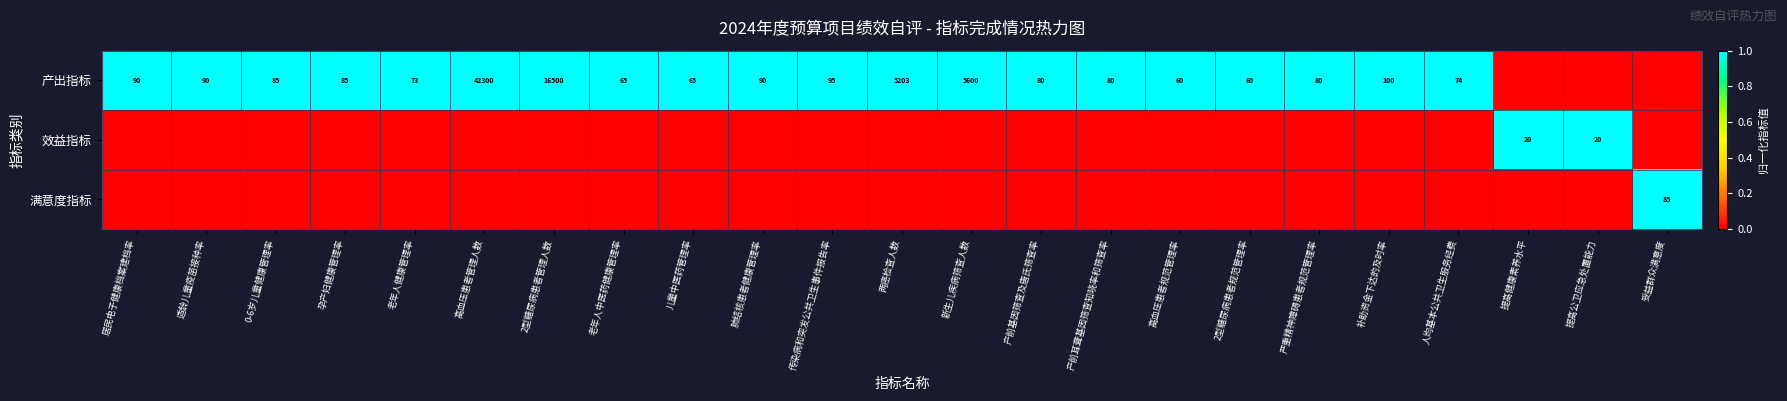

At which label is 满意度指标 closest to 0?

居民电子健康档案建档率